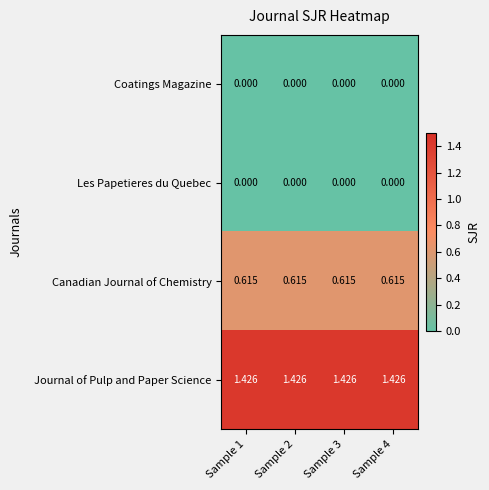

Which series has the largest total across all categories?

Journal of Pulp and Paper Science